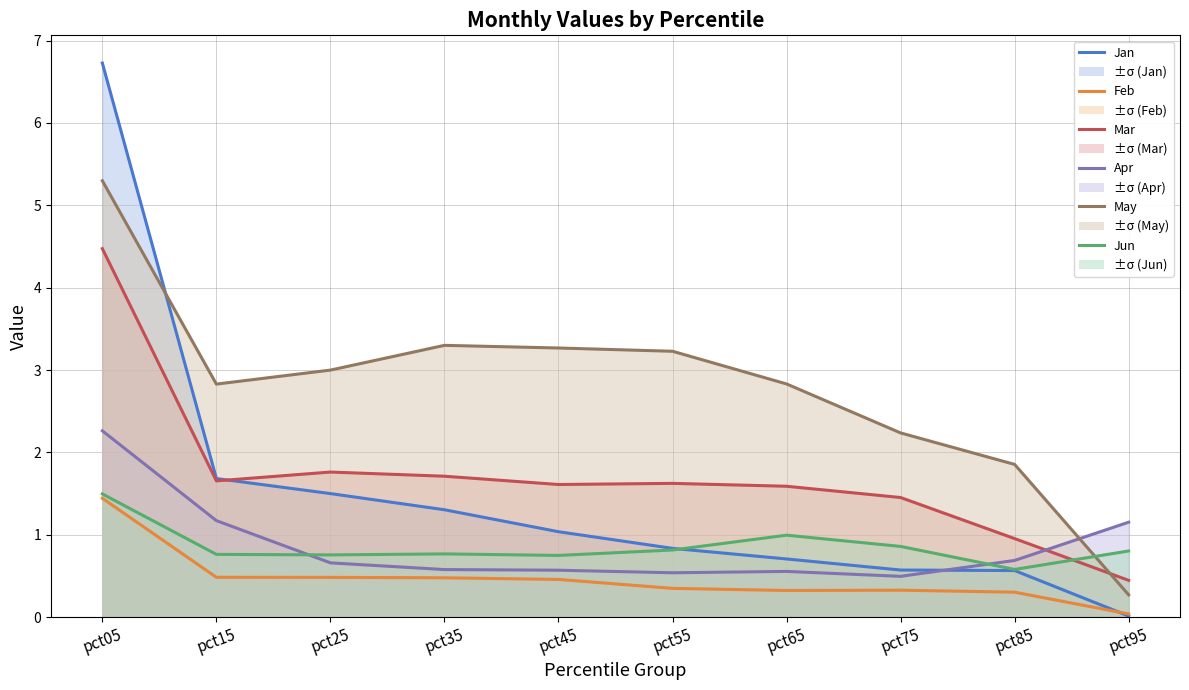

The Jun series shows 1.3 at pct95. True or false?

False